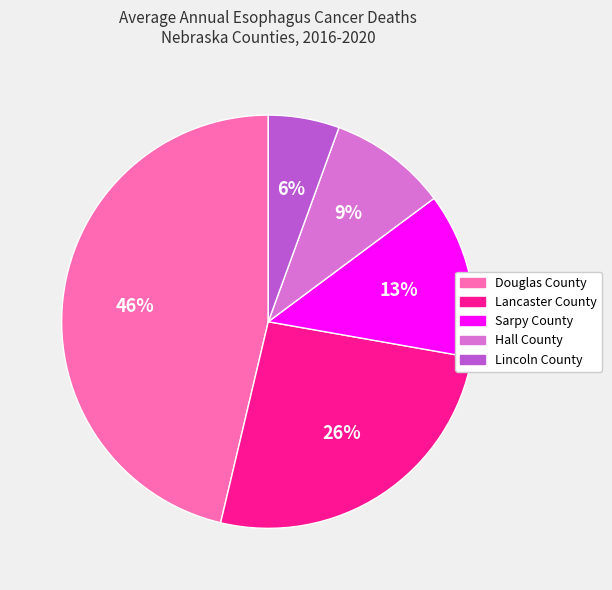

Is it true that Douglas County is 46% of the pie?

True